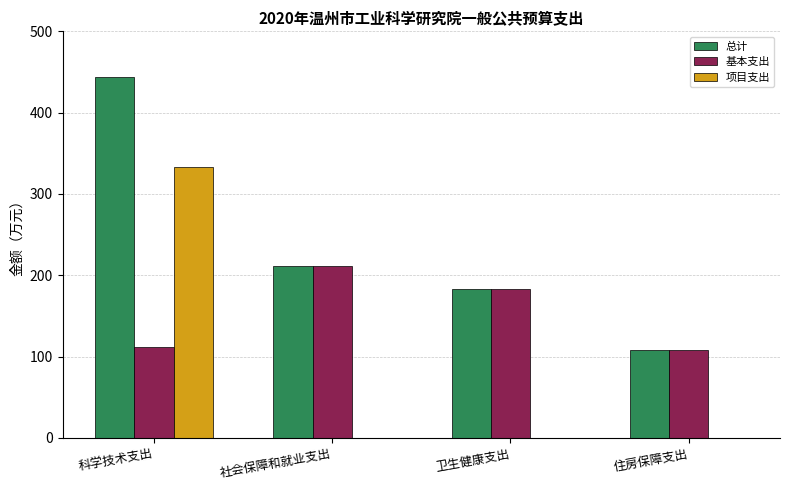

The value of 基本支出 at 科学技术支出 is 39.2. True or false?

False